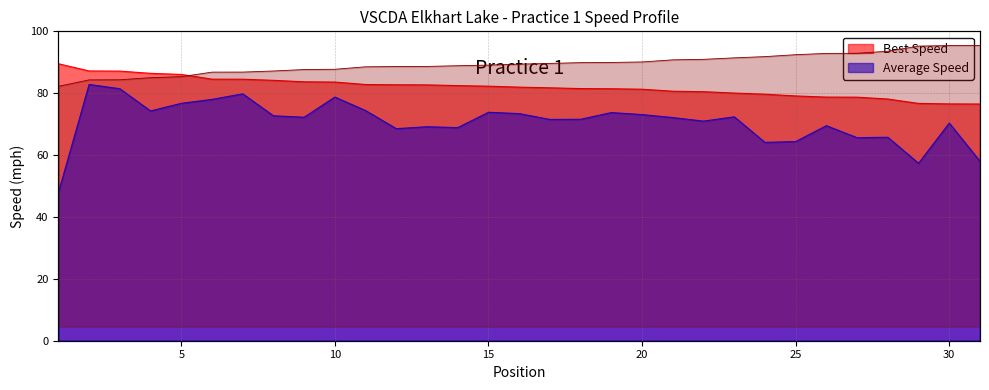

True or false: Best Speed has more than 1 interior local peaks.

False